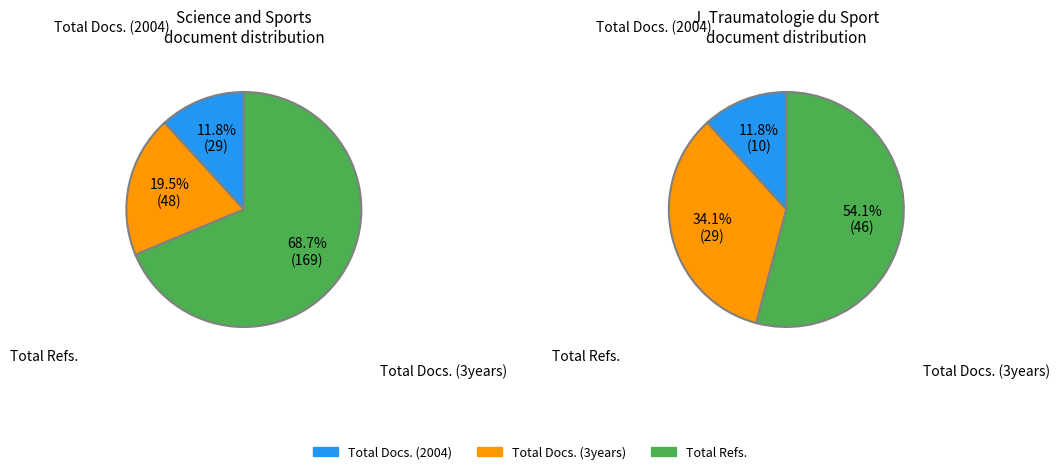

Combined, what portion of the pie is Science and Sports and Journal de Traumatologie du Sport?

100.0%